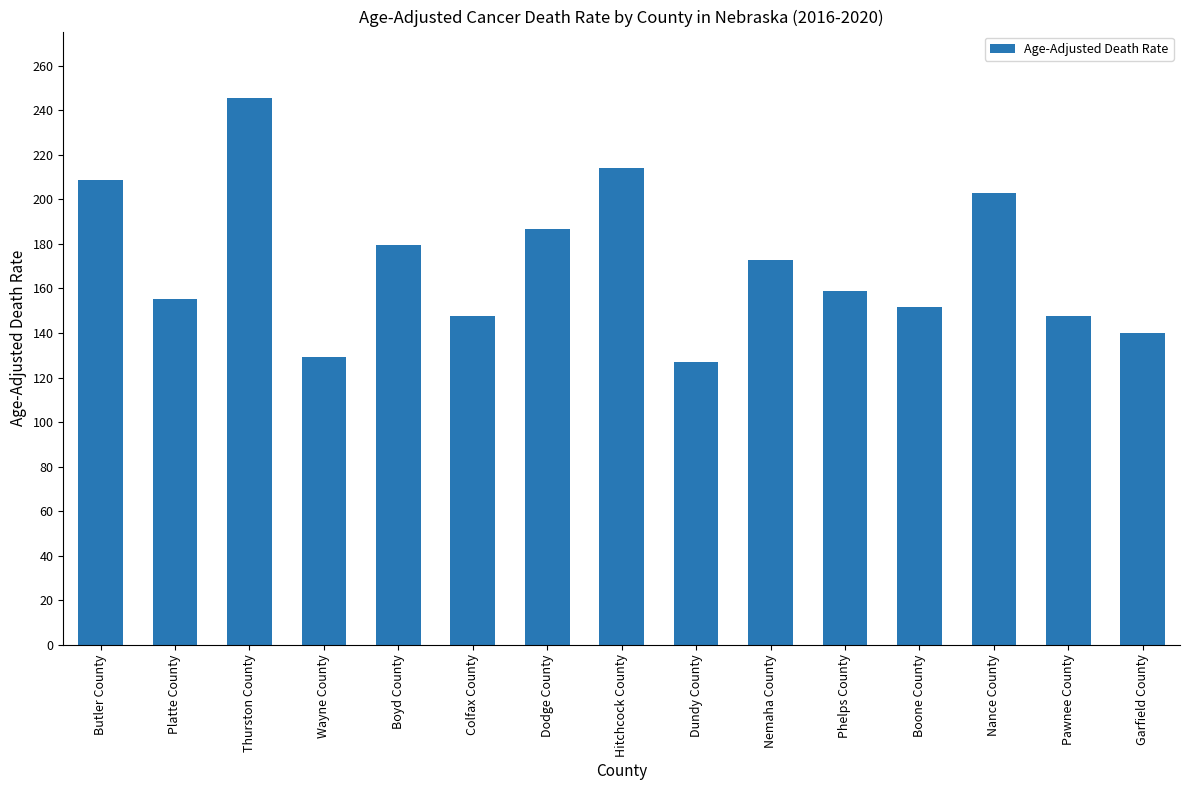

The chart shows a value of 129.3 at Wayne County. True or false?

True